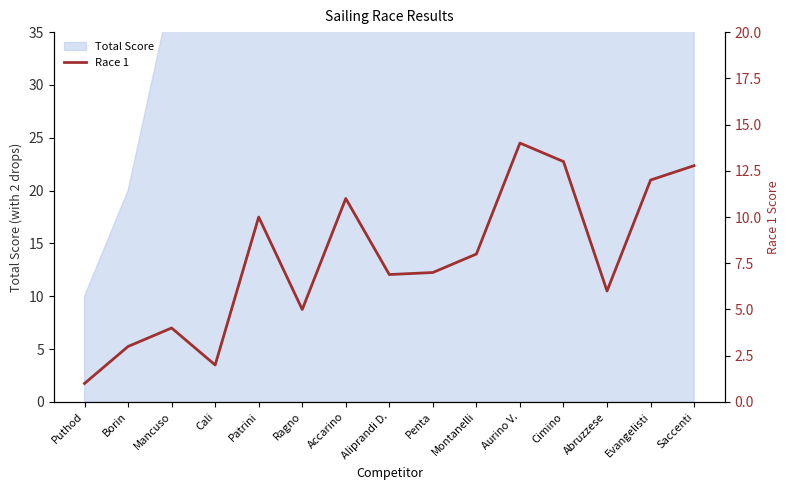

How many lines are shown in the chart?

1